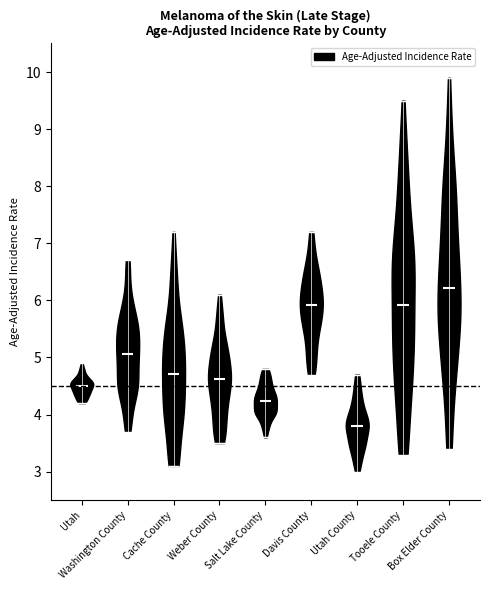

Where does the median line of the violin for Box Elder County sit on the y-axis? The values are not printed on the chart, so give them approximately, as read against the axis.

6.2